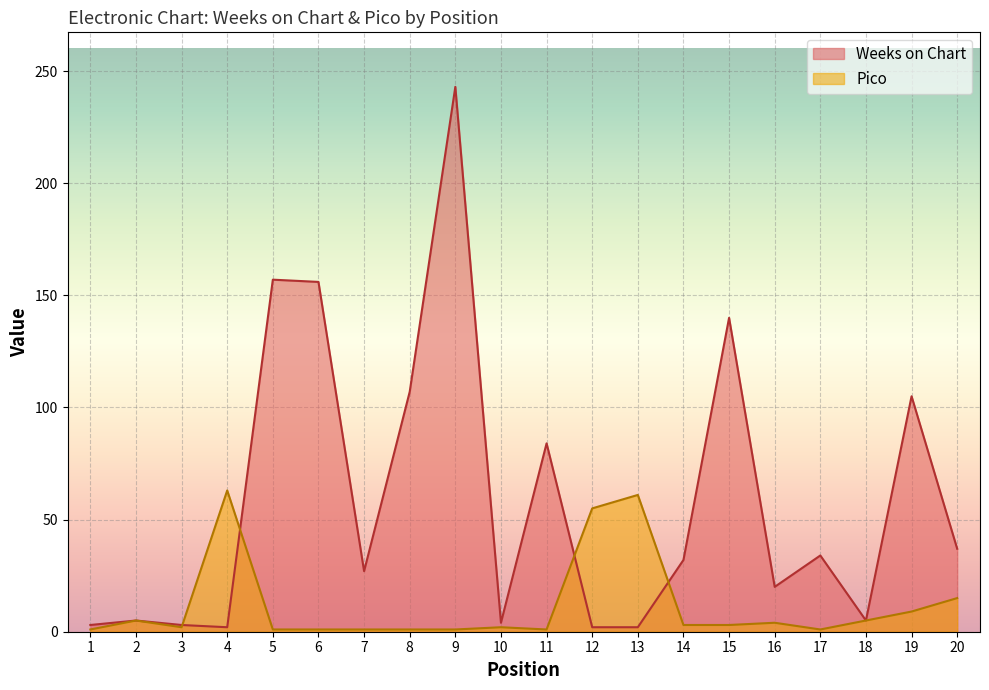

What is the value of the Pico point at the 7th from the left?

1